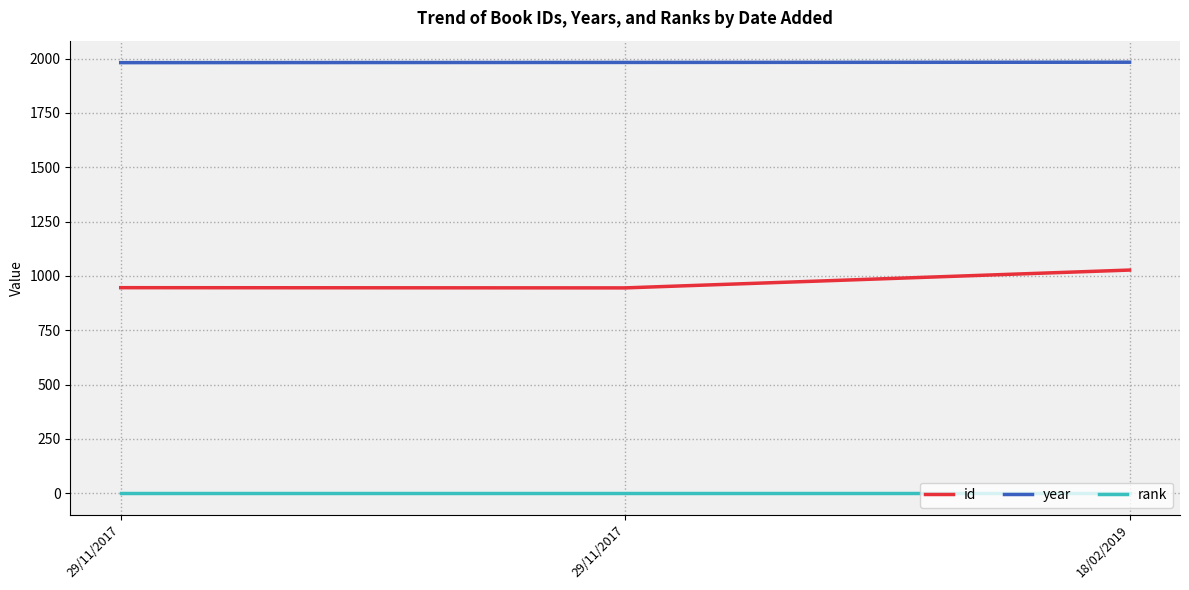

What value does the year series have at 29/11/2017?

1981